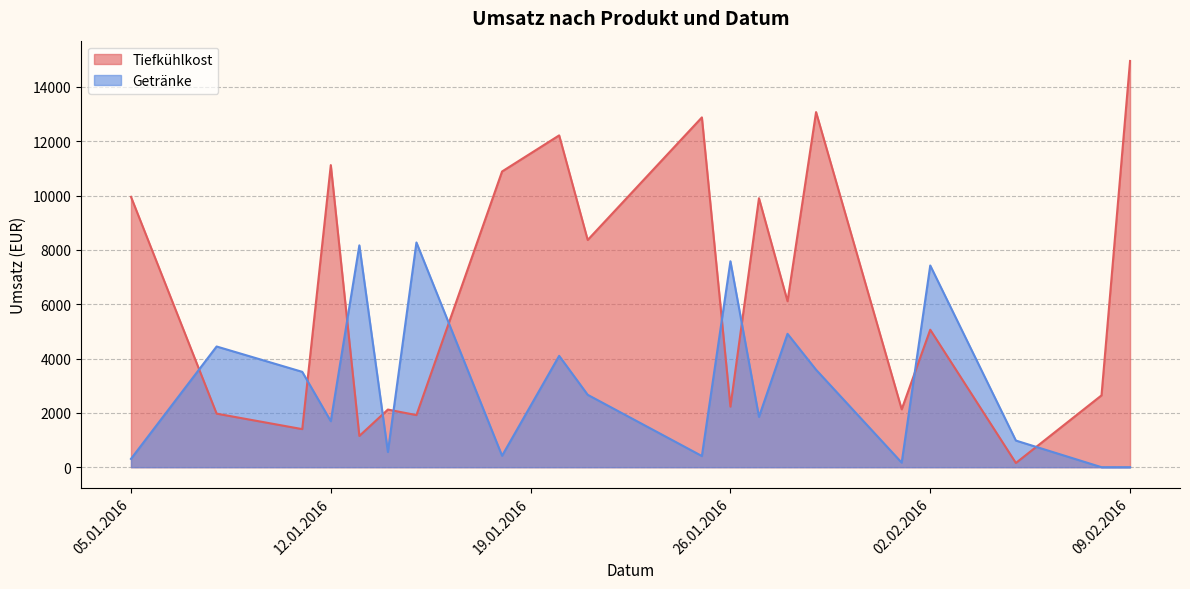

Where is the first local minimum for Tiefkühlkost?

2016-01-11